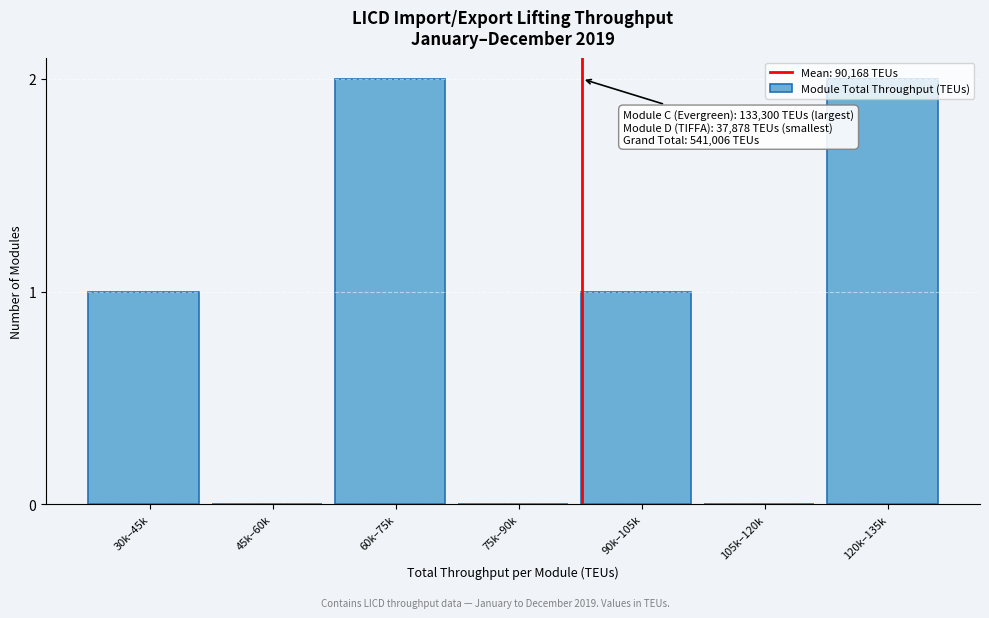

What is the sum of all values?

6